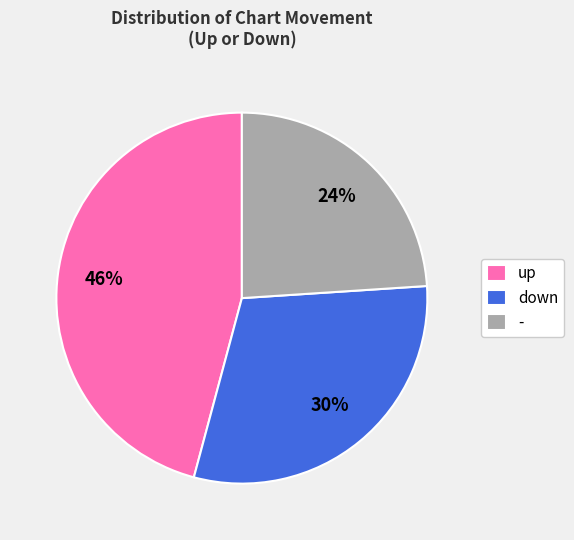

The - slice represents 24% of the pie. True or false?

True